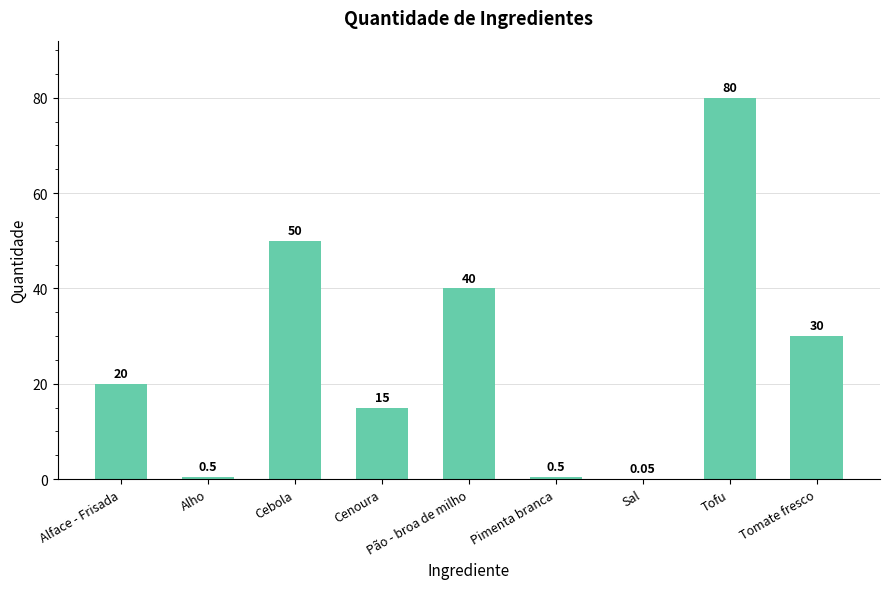

Which label corresponds to the largest value in the chart?

Tofu